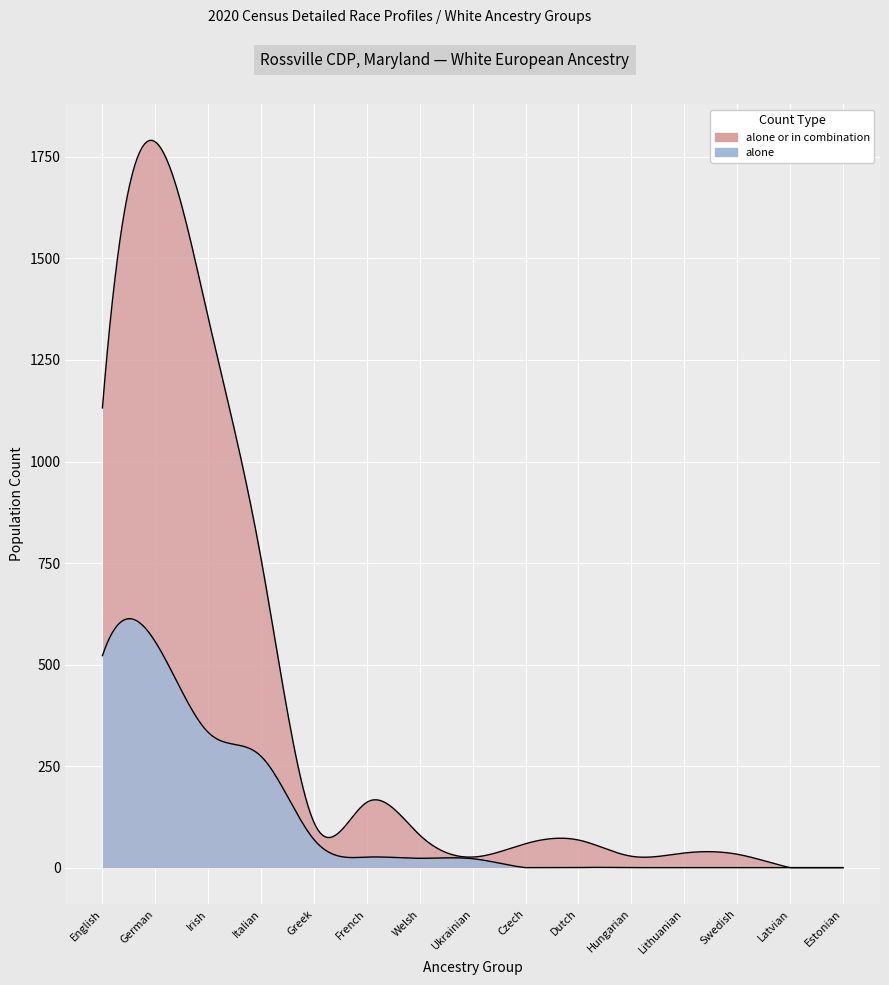

True or false: alone has more than 1 interior local peaks.

False